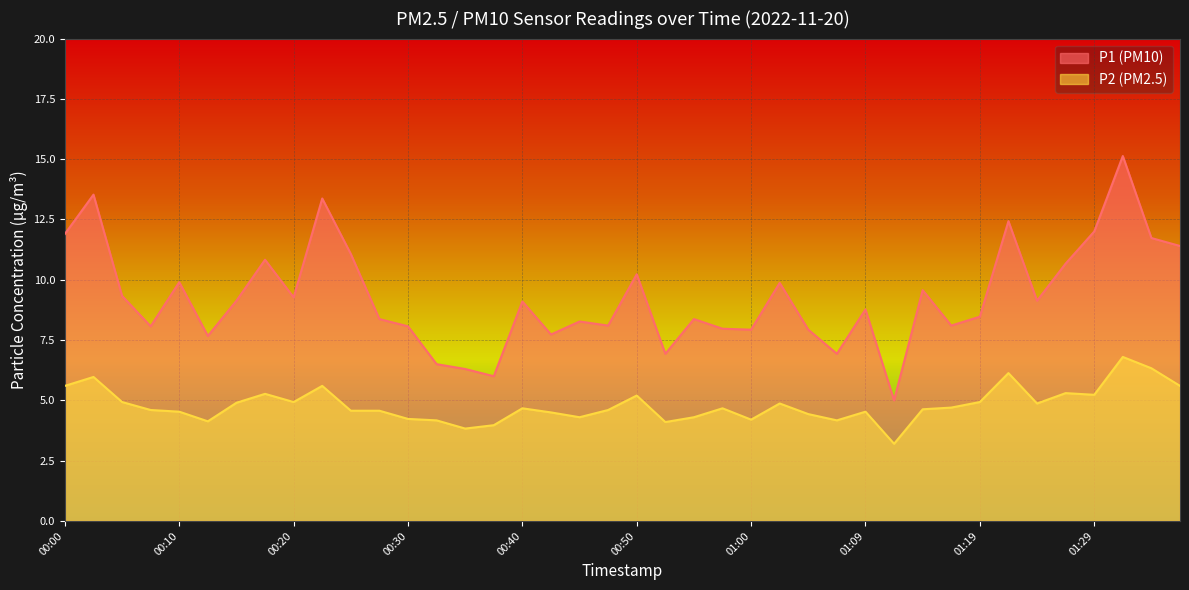

Is the value of P2 at 00:55 greater than the value of P1 at 00:35?

No